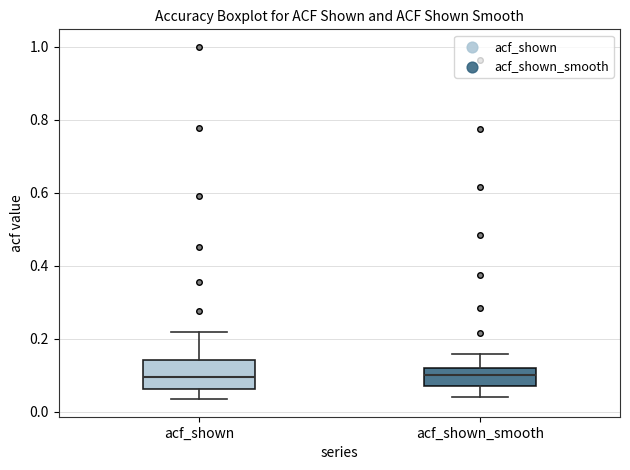

Where does the upper whisker of the box for acf_shown_smooth end on the y-axis? The values are not printed on the chart, so give them approximately, as read against the axis.

0.16